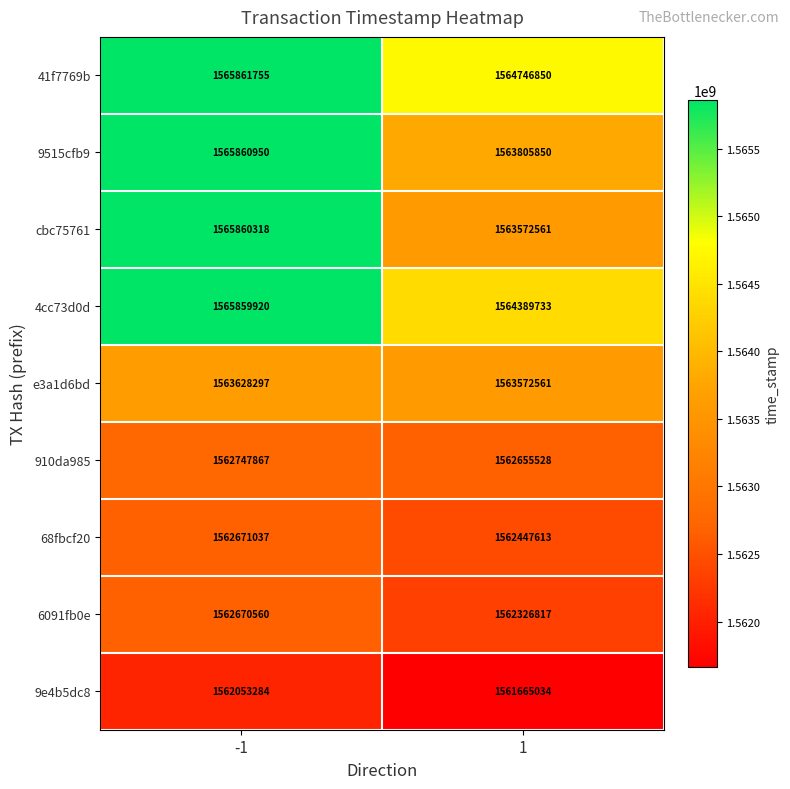

Rank the series at -1 from lowest to highest value.

9e4b5dc8, 6091fb0e, 68fbcf20, 910da985, e3a1d6bd, 4cc73d0d, cbc75761, 9515cfb9, 41f7769b